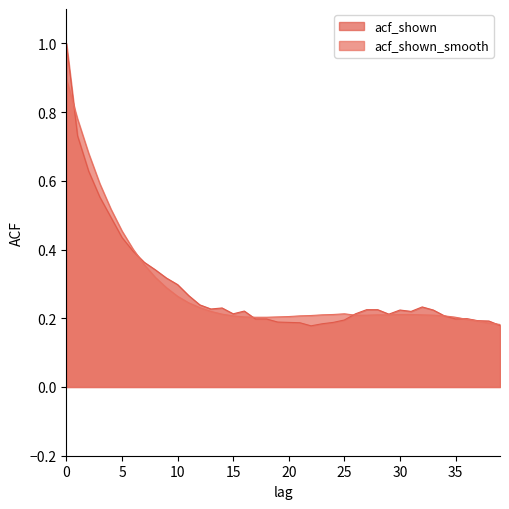

Which has a higher value, 33 or 13?

13